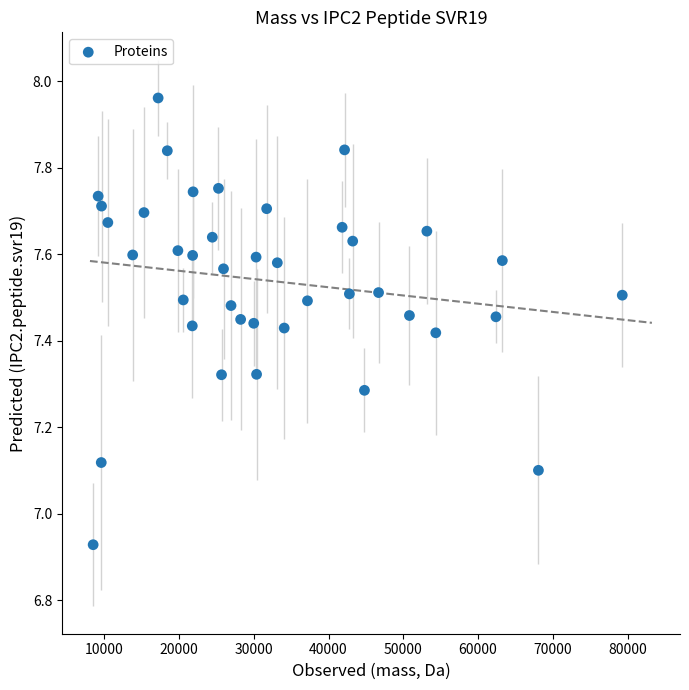

What is the range of Y values (max minus min)?

1.0